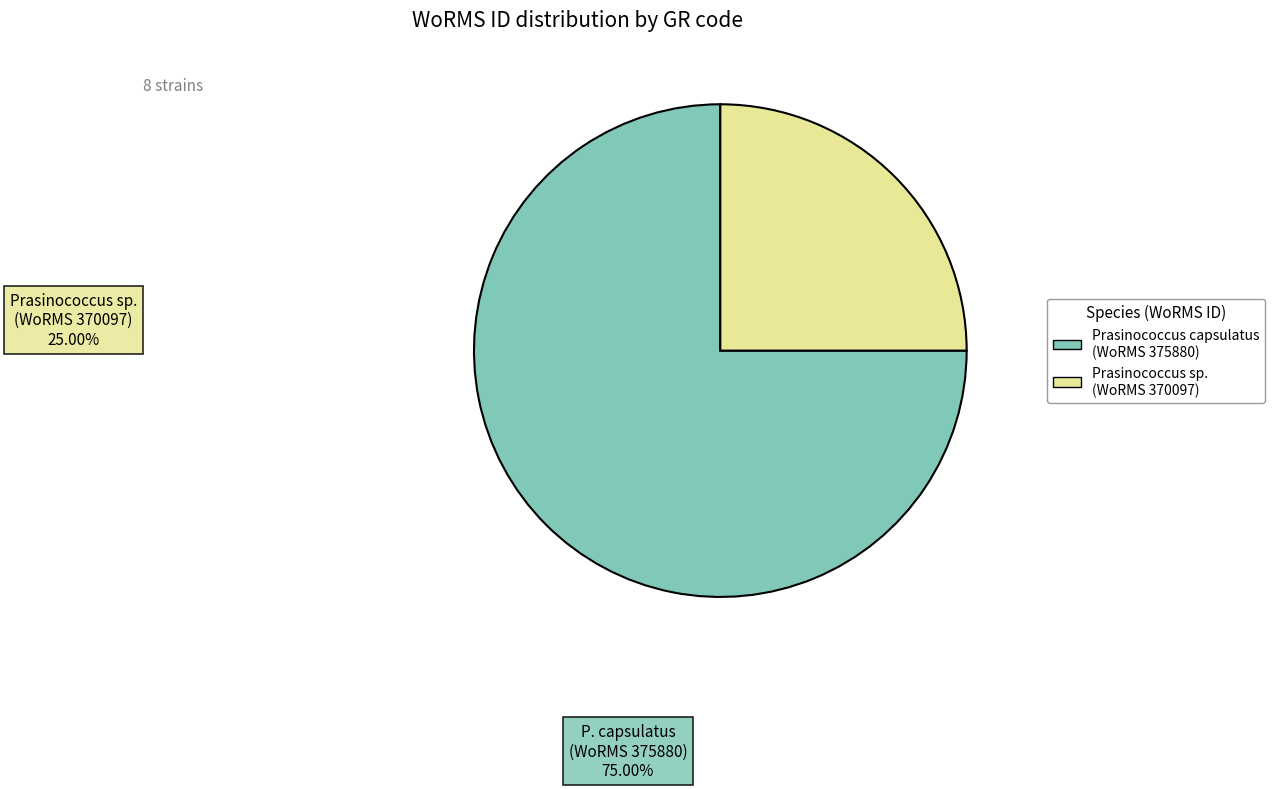

How much of the chart is everything except RCC2357?

87.5%